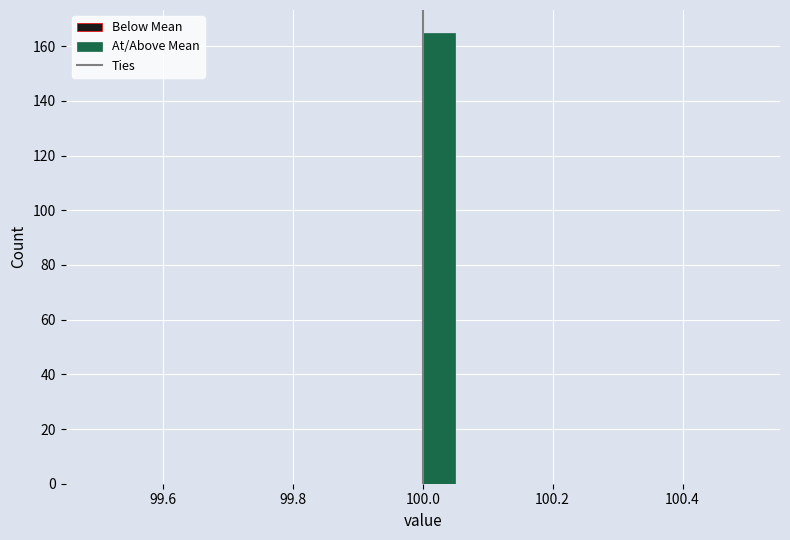

Read against the x-axis, roughly where is the centre of the tallest bar?

100.02